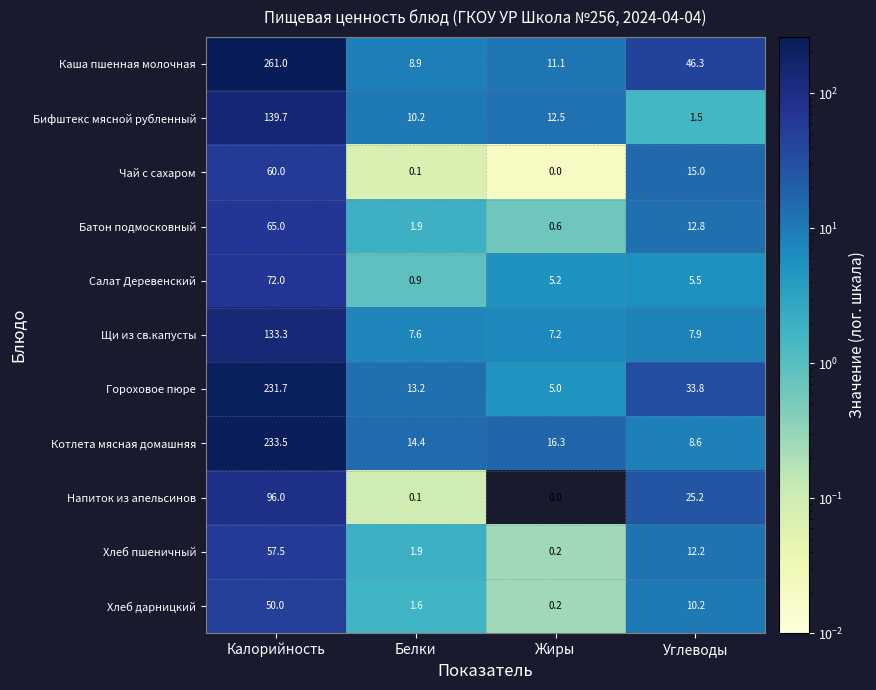

Where is Хлеб дарницкий nearest to the value 25?

Углеводы